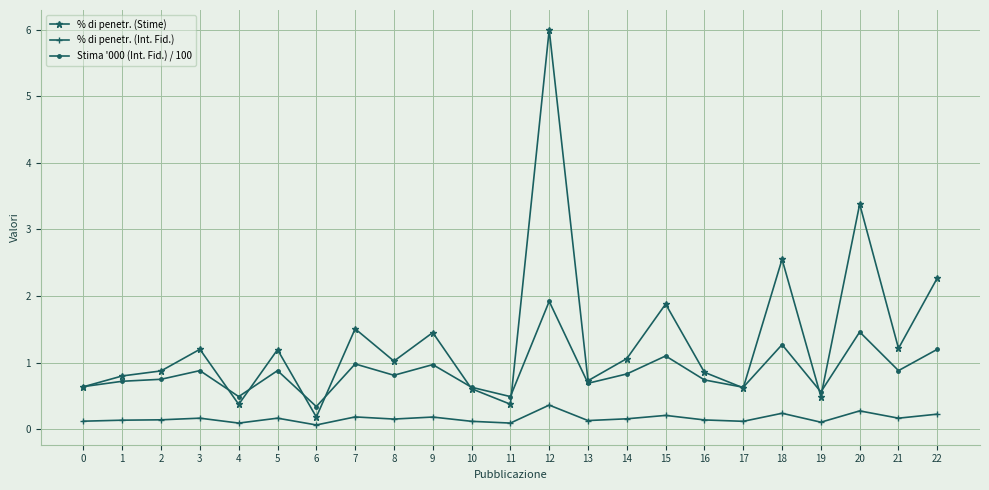

Which series has the largest total across all categories?

% di penetr. (Stime)